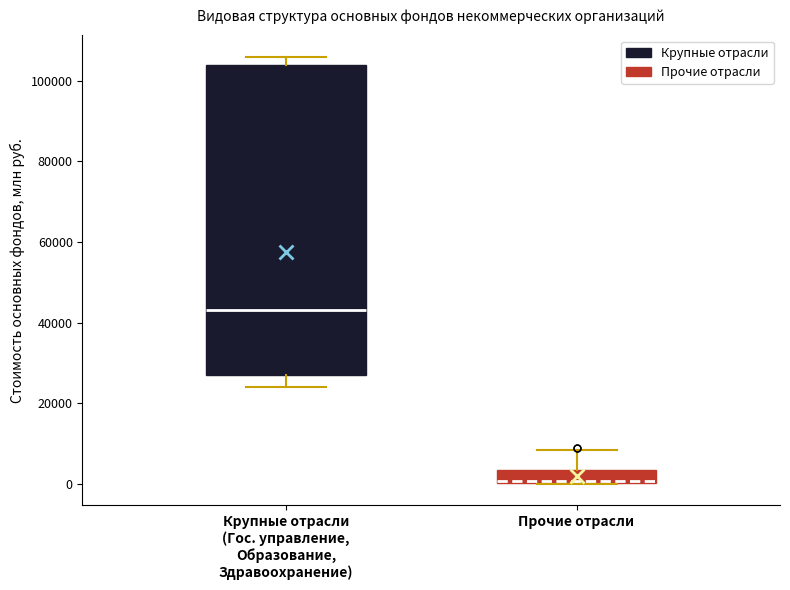

Which box is the tallest, from its lower edge to its upper edge?

Крупные отрасли (Гос. управление, Образование, Здравоохранение)